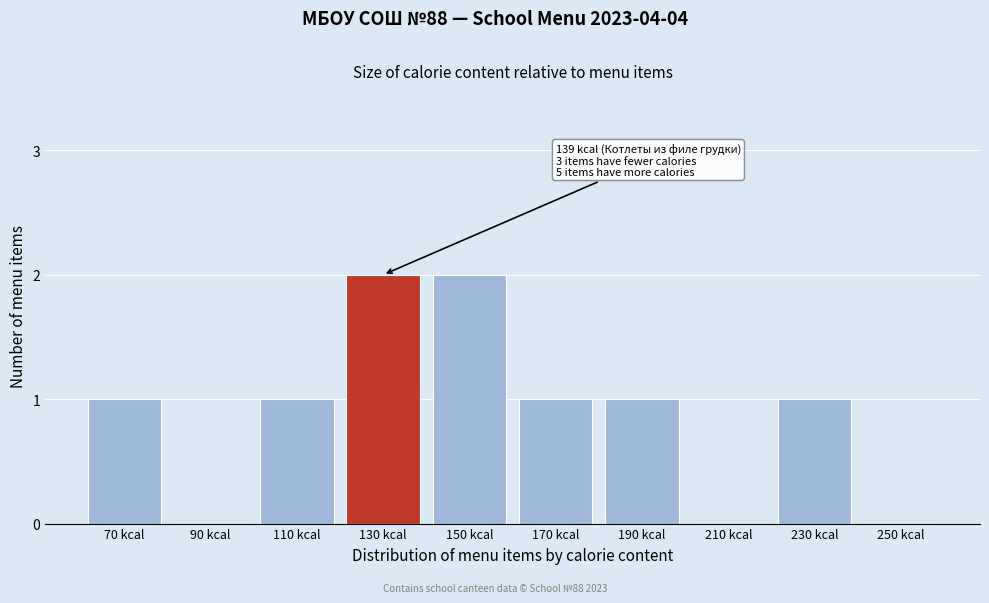

Reading left to right, transcribe all the data shown in this chart.

70 kcal=1	90 kcal=0	110 kcal=1	130 kcal=2	150 kcal=2	170 kcal=1	190 kcal=1	210 kcal=0	230 kcal=1	250 kcal=0